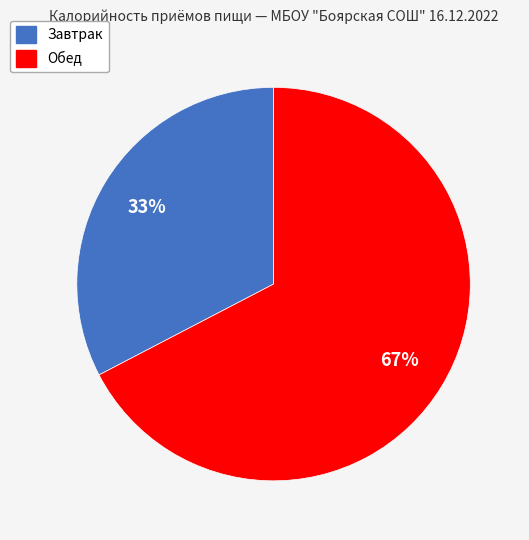

To the nearest percent, what is the average slice percentage?

50%